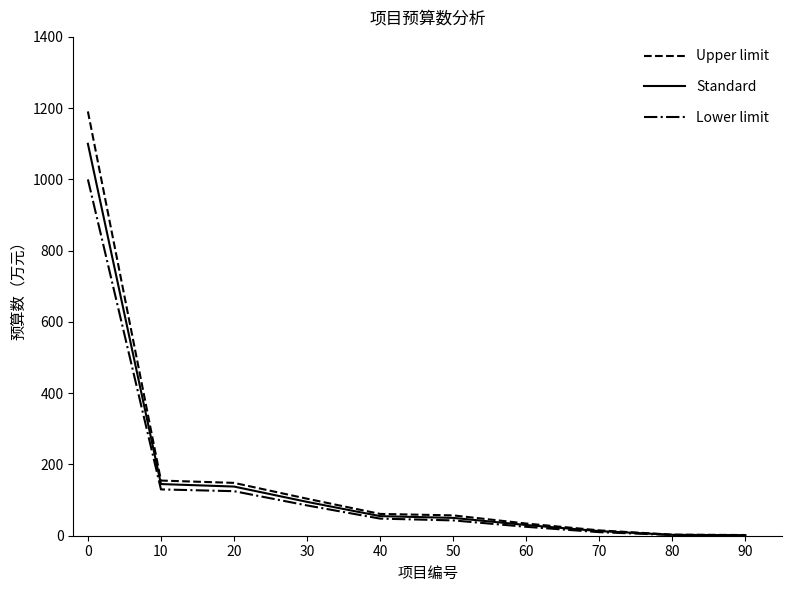

What is the highest value of the Upper limit series?

1190.7